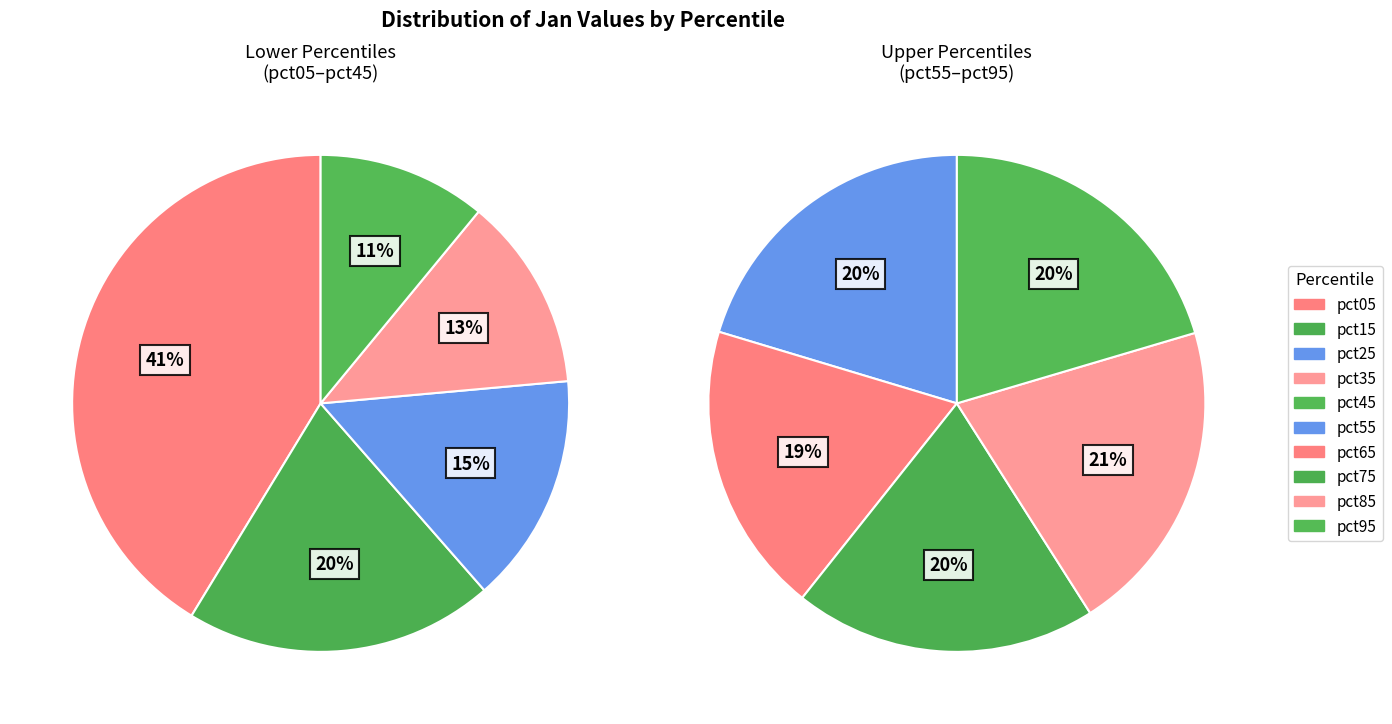

Combined, do pct75 and pct35 account for over 50%?

No